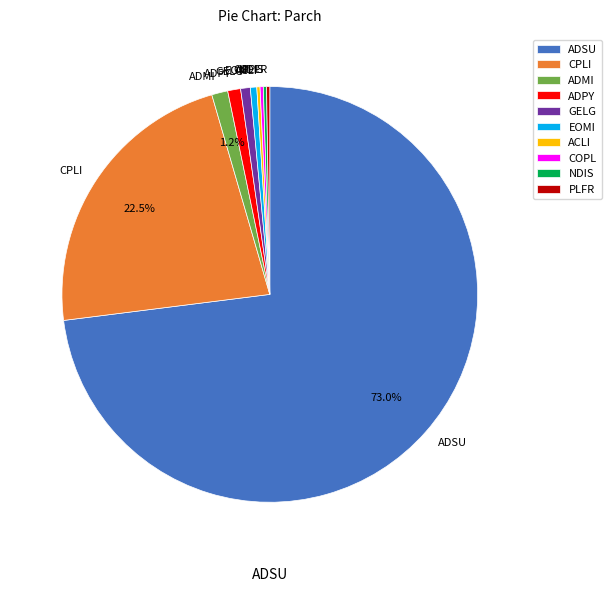

What percentage is the ADSU slice, to the nearest percent?

73%